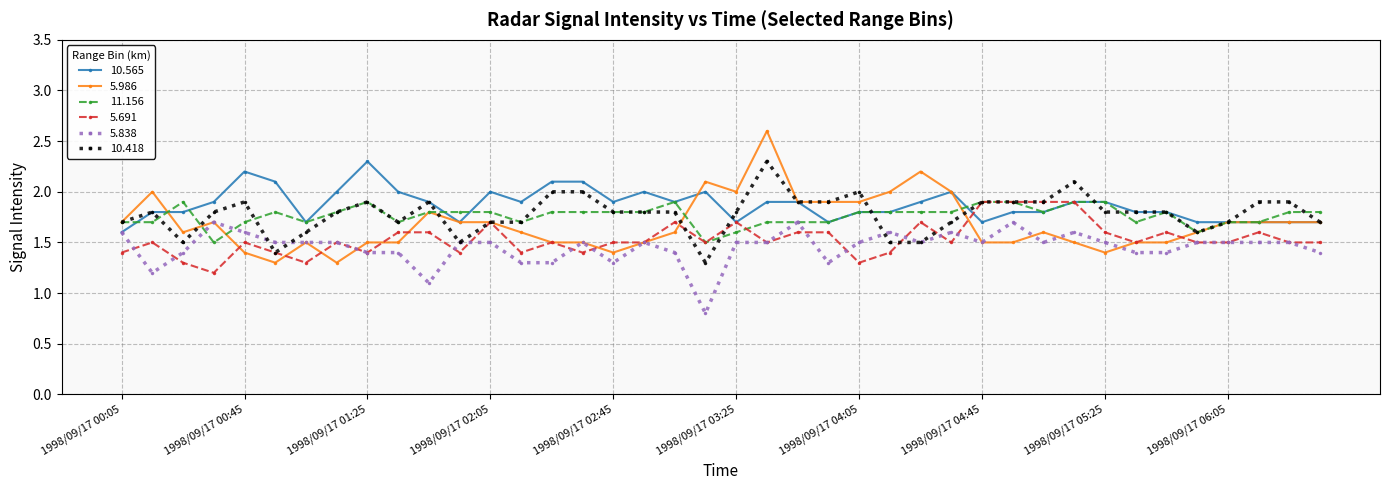

Which series has the largest range (max minus min)?

5.986